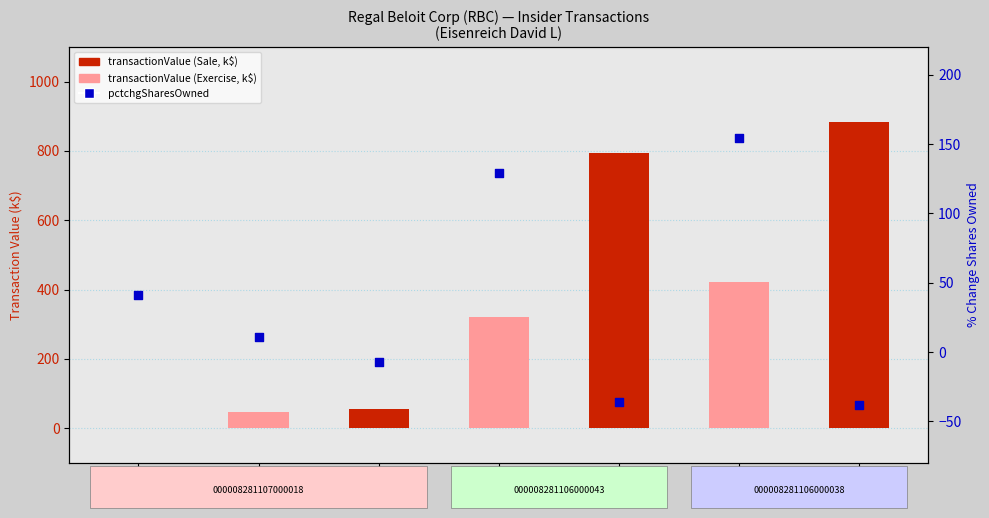

Which series reaches the minimum Y coordinate?

pctchgSharesOwned